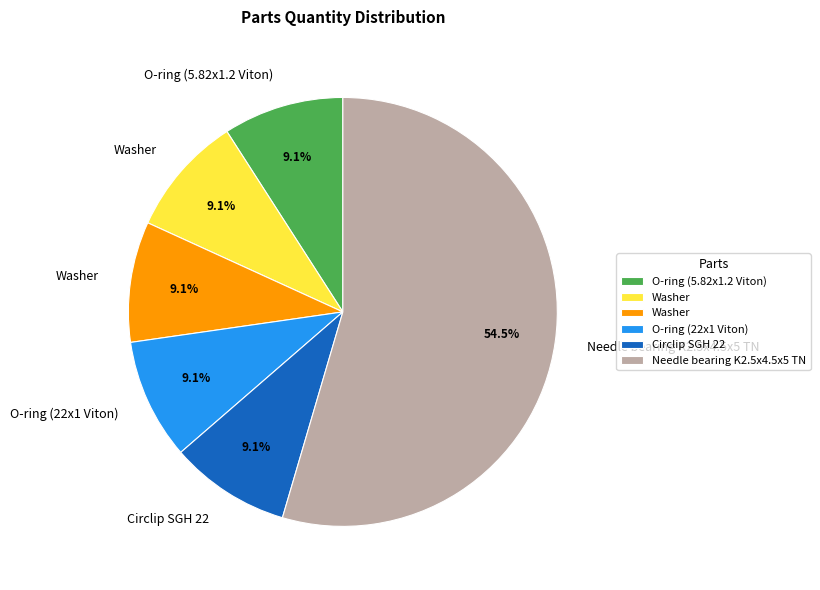

Is there a majority slice in this chart?

Yes